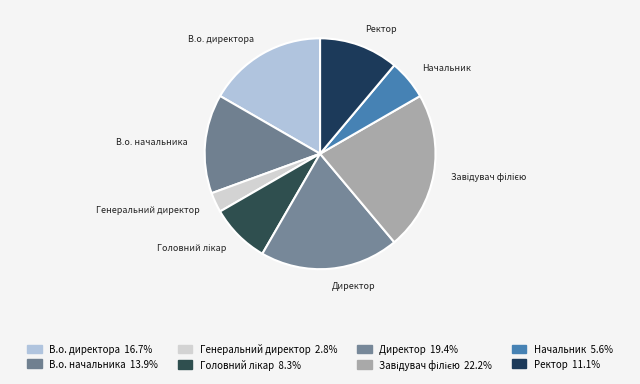

How many segments does this pie chart have?

8